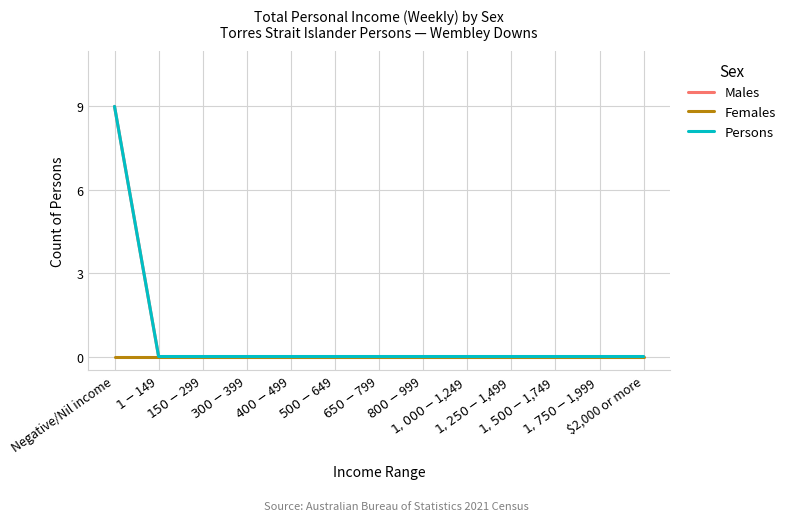

Does the chart display data point markers on the line(s)?

No